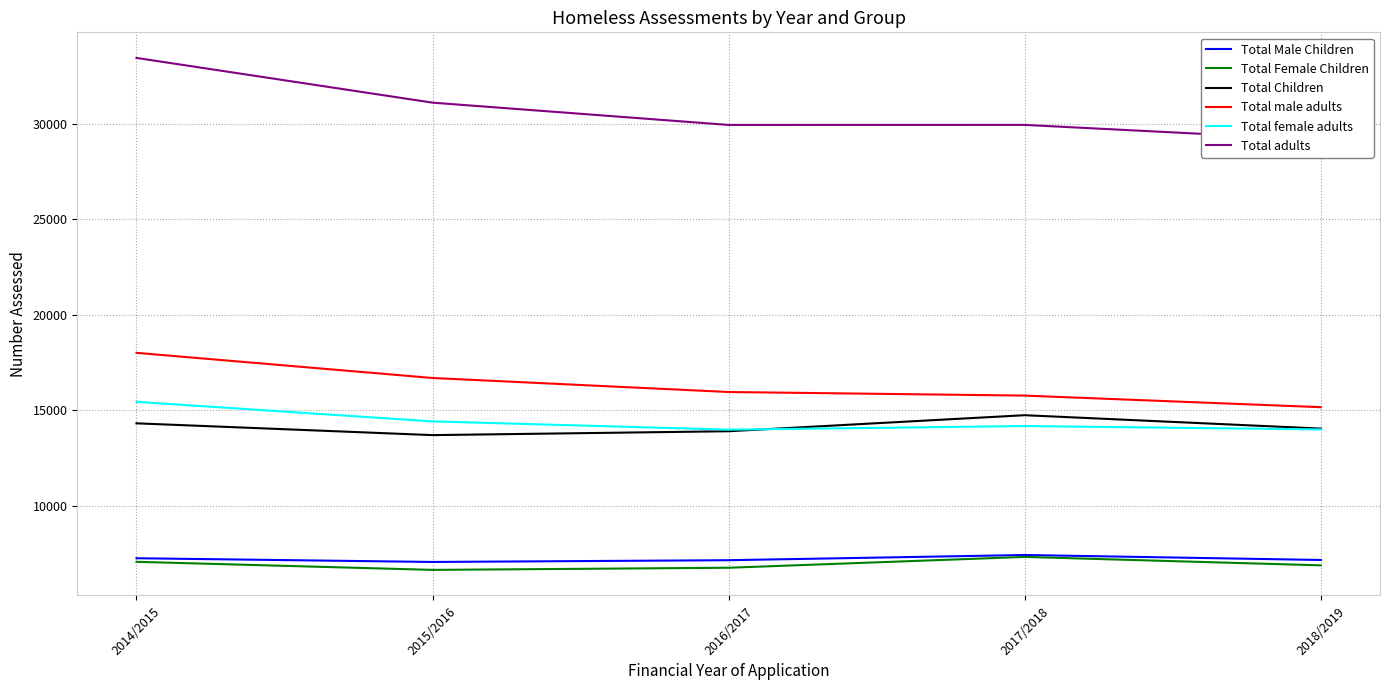

Which has a higher value, 2015/2016 or 2017/2018?

2017/2018